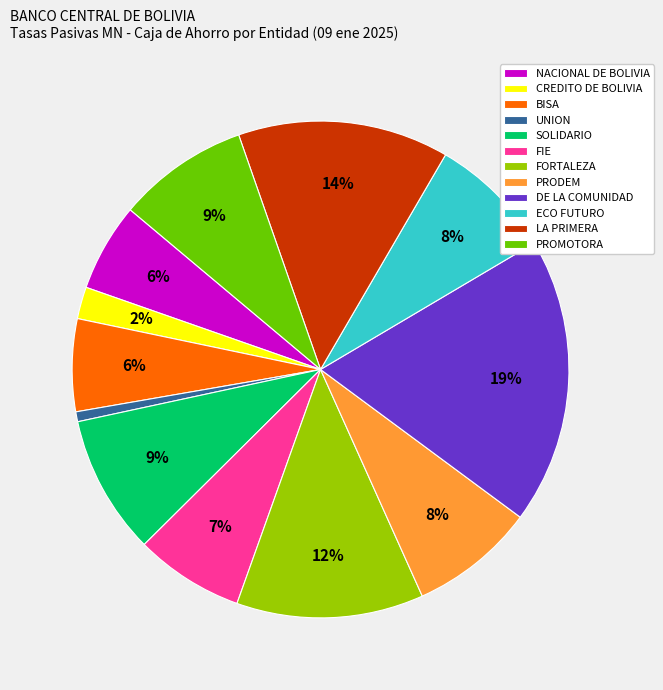

Does any single category account for the majority?

No